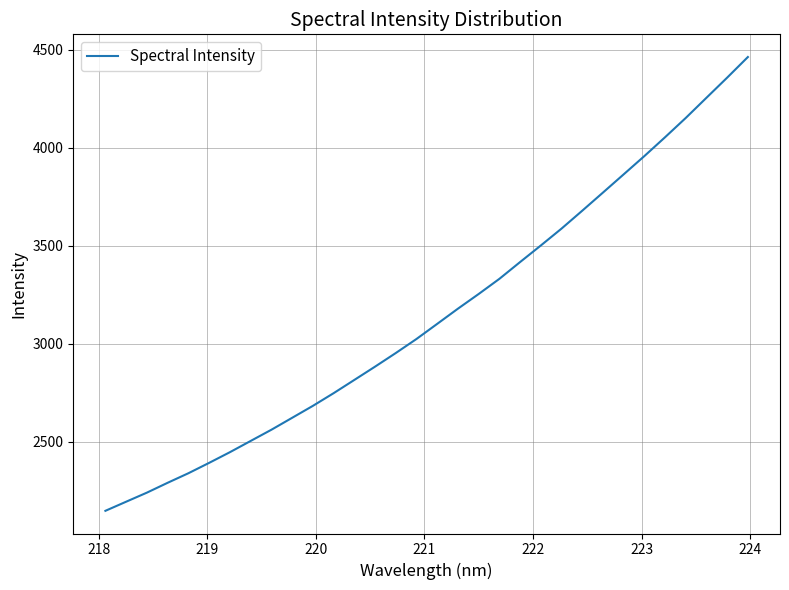

What is the maximum value shown in the chart?

4463.5